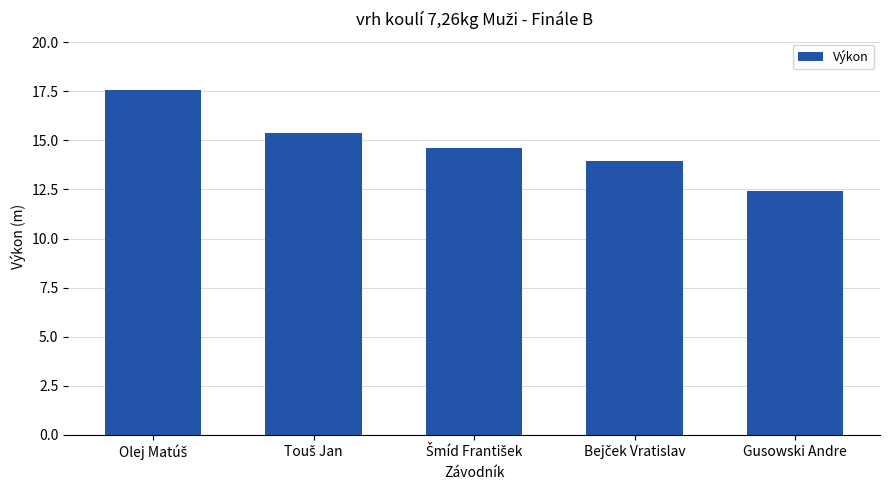

The chart shows a value of 12.4 at Gusowski Andre. True or false?

True